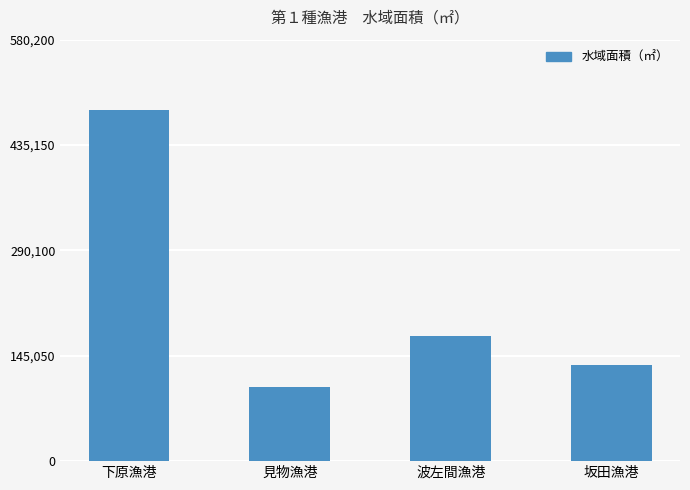

Which category has the highest value across all series?

下原漁港